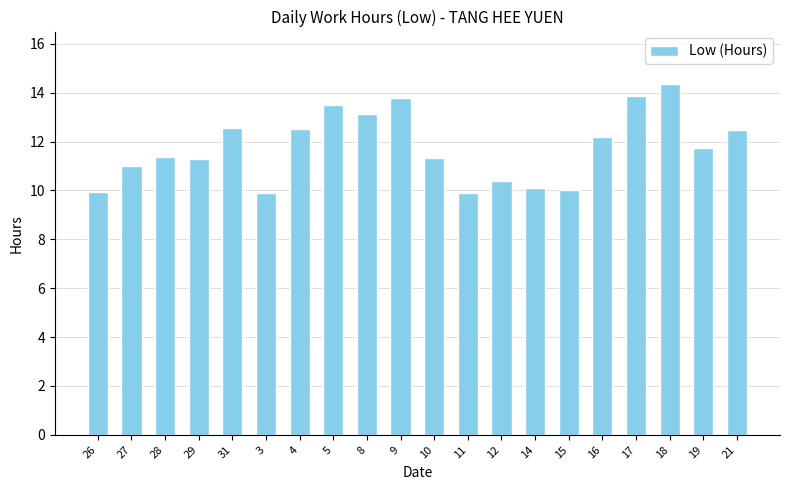

What is the change in value from 4 to 5?

+1.0